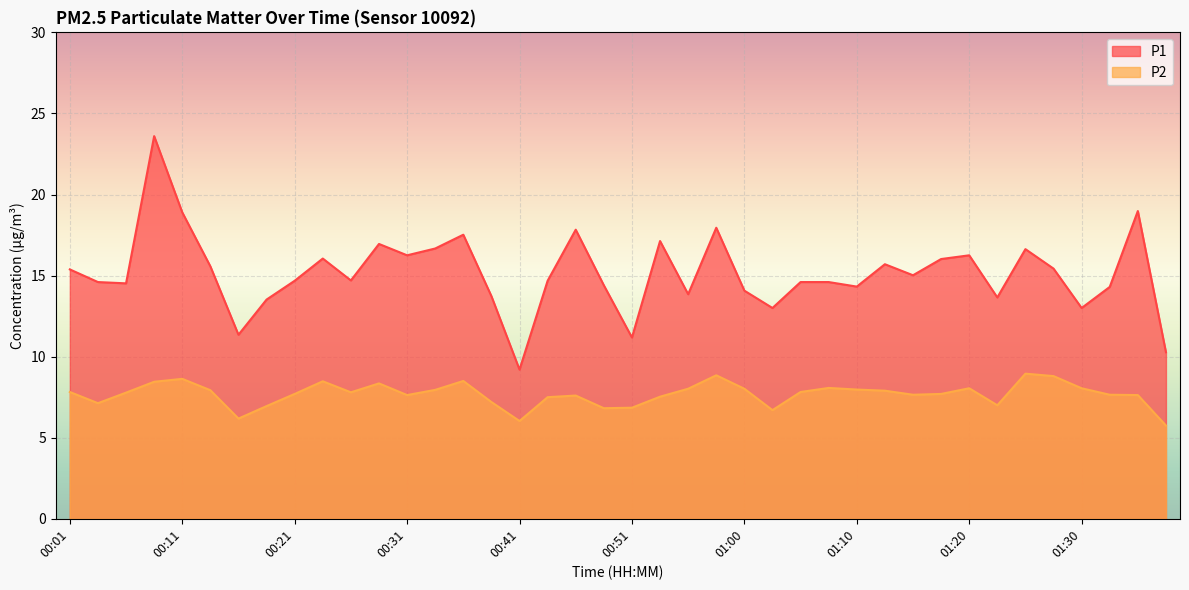

How many values in the P1 series are below 14?

10